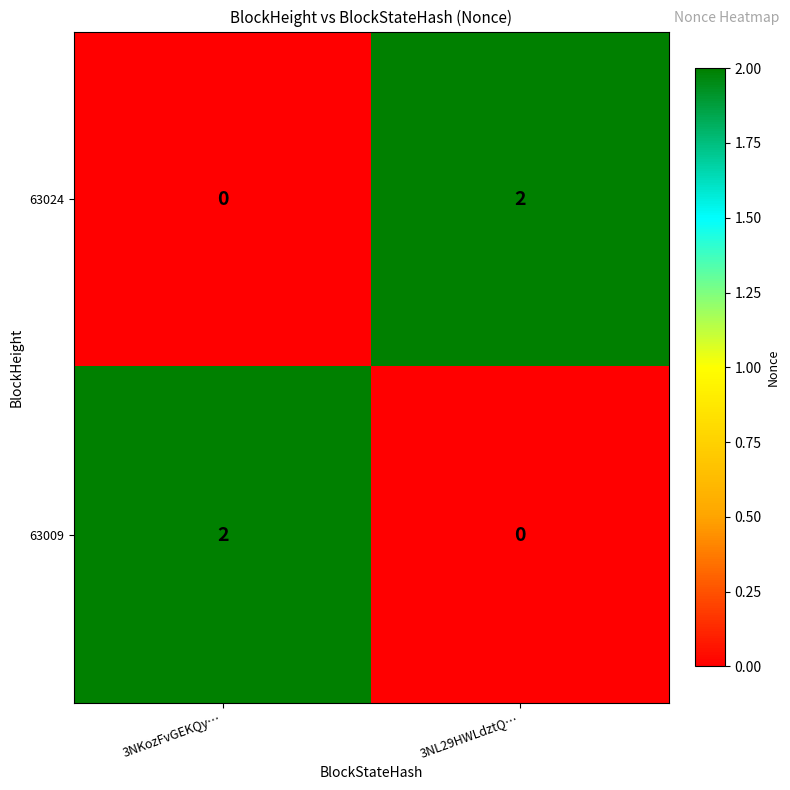

The 63009 series shows 0 at 3NL29HWLdztQ…. True or false?

True